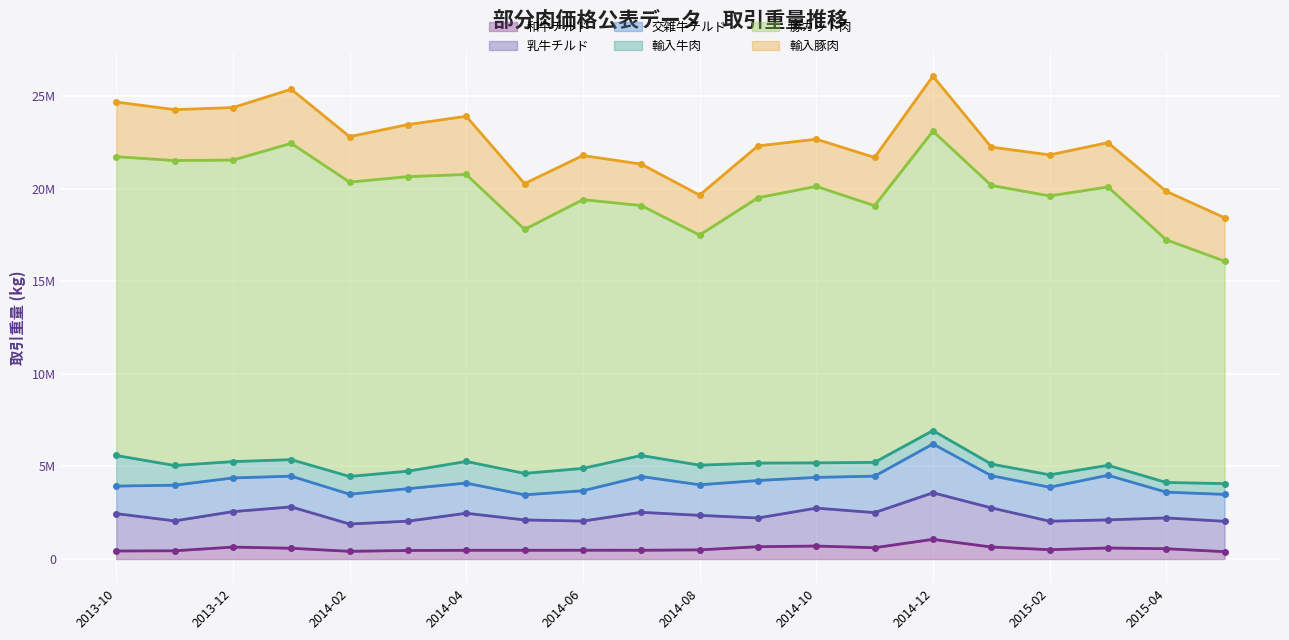

True or false: 豚カット肉 has more than 0 points higher than both neighbors.

True